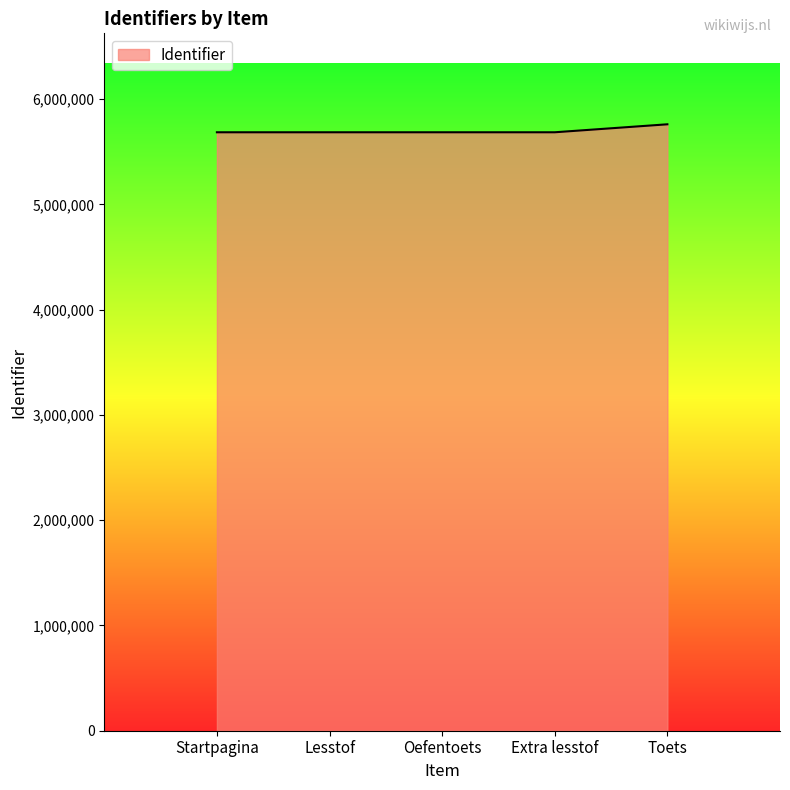

What is the change in value from Lesstof to Oefentoets?

+30